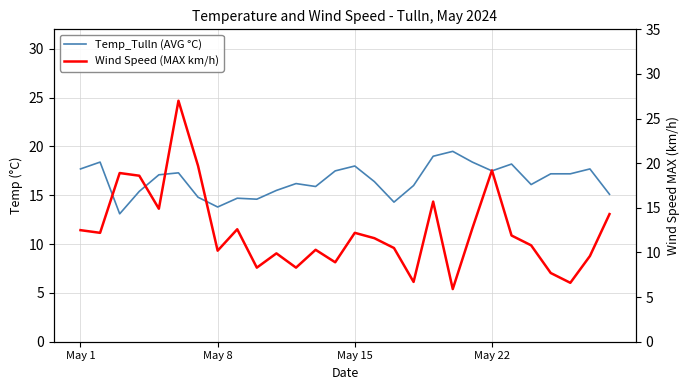

At which category is the sum across all series the highest?

5